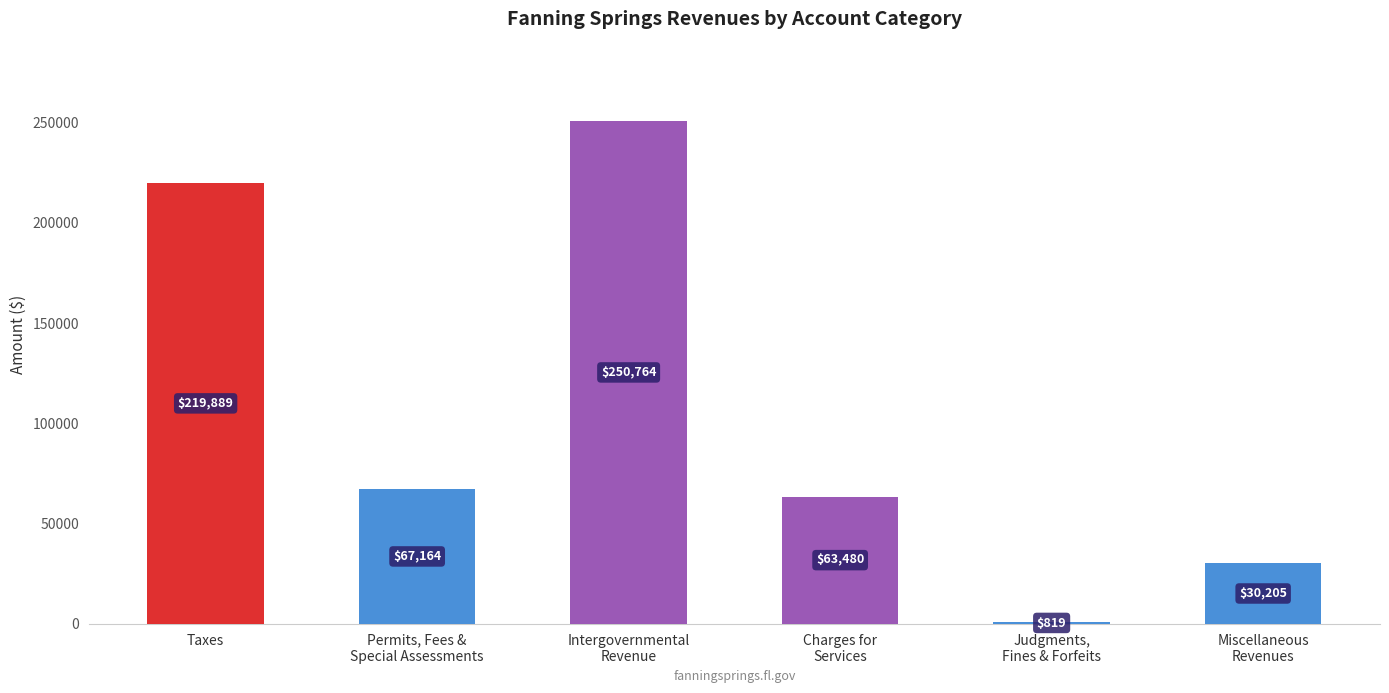

What is the greatest value displayed?

250764